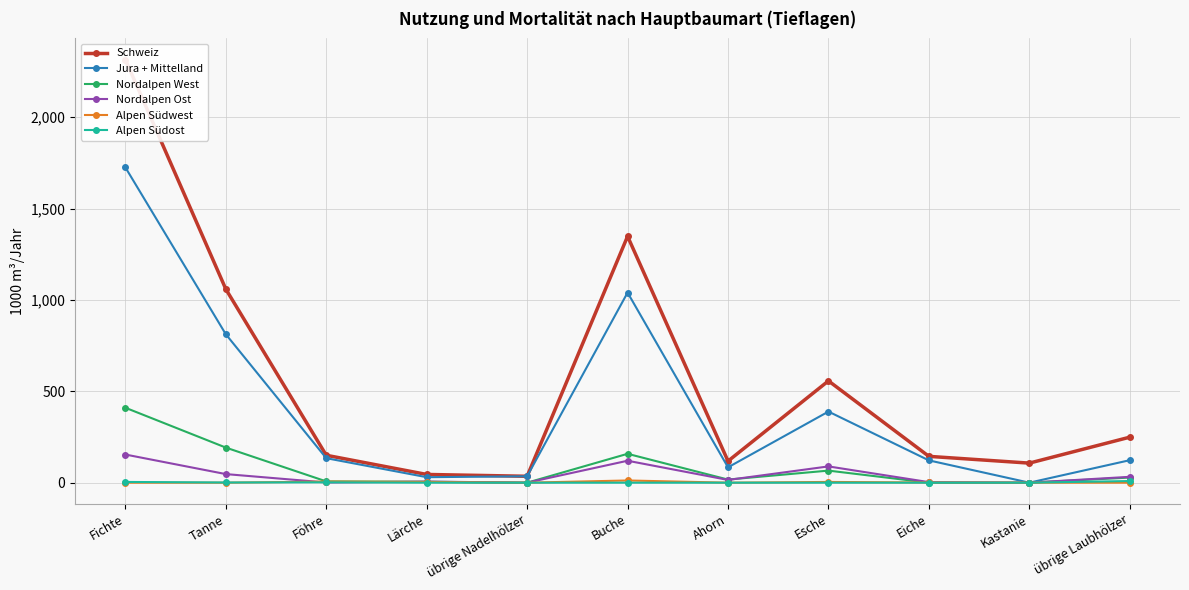

Reading left to right, what are all the values shown in this chart?

Schweiz: 2315	1059	150	45	35	1348	118	557	144	107	249
Jura + Mittelland: 1725	812	134	30	35	1040	84	389	122	0	123
Nordalpen West: 410	192	7	5	0	158	17	66	0	0	28
Nordalpen Ost: 154	47	1	6	0	120	15	89	3	0	32
Alpen Südwest: 0	0	6	4	0	12	0	4	1	0	0
Alpen Südost: 4	1	2	0	0	0	0	0	0	0	9